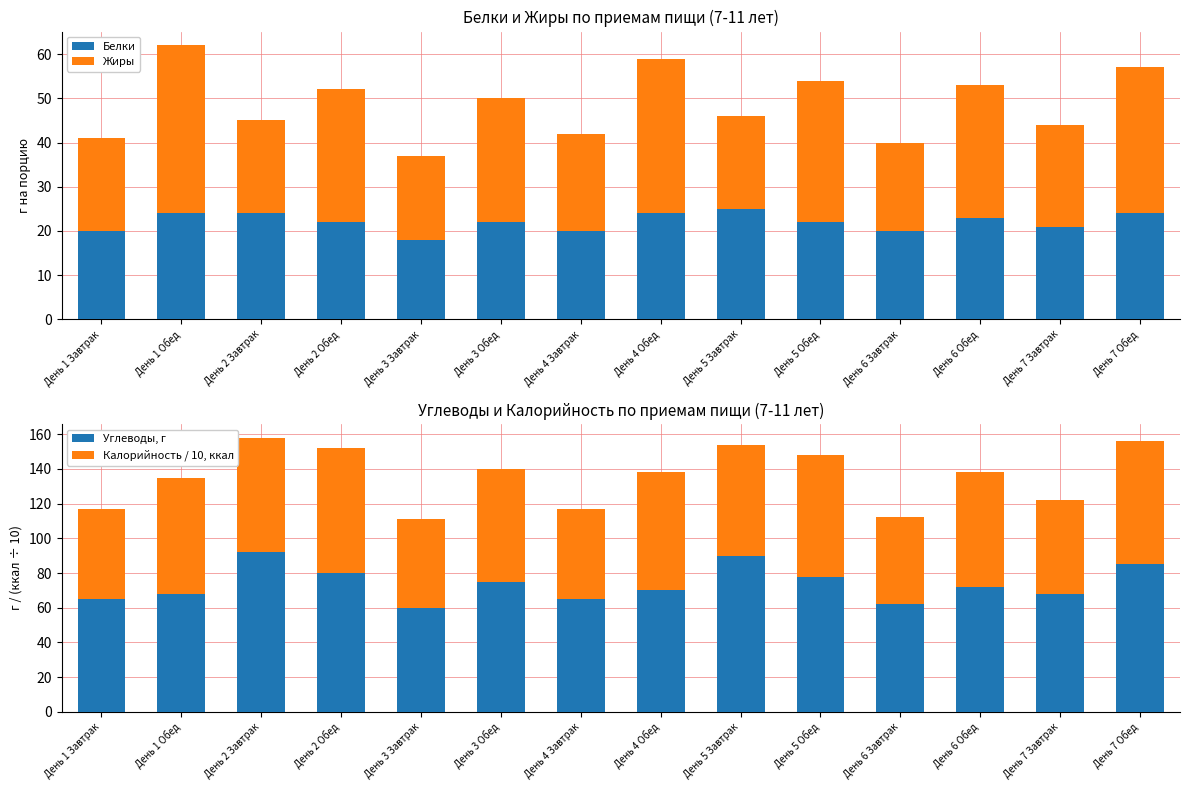

The value of Белки at День 5 Обед is 38.7. True or false?

False